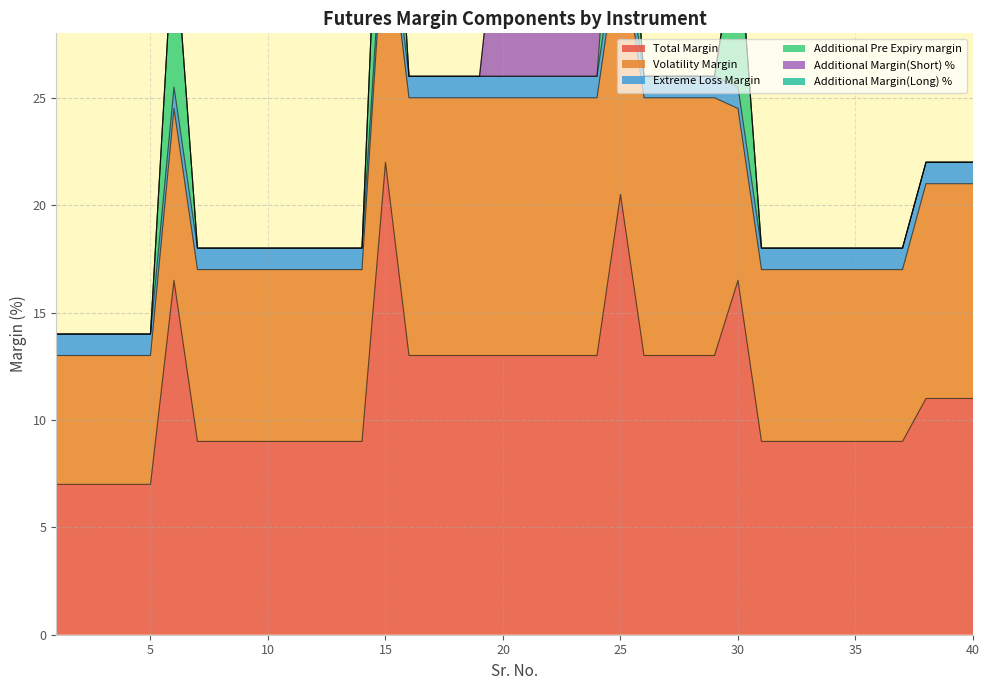

True or false: Additional Margin(Short) % has more than 2 interior local peaks.

False